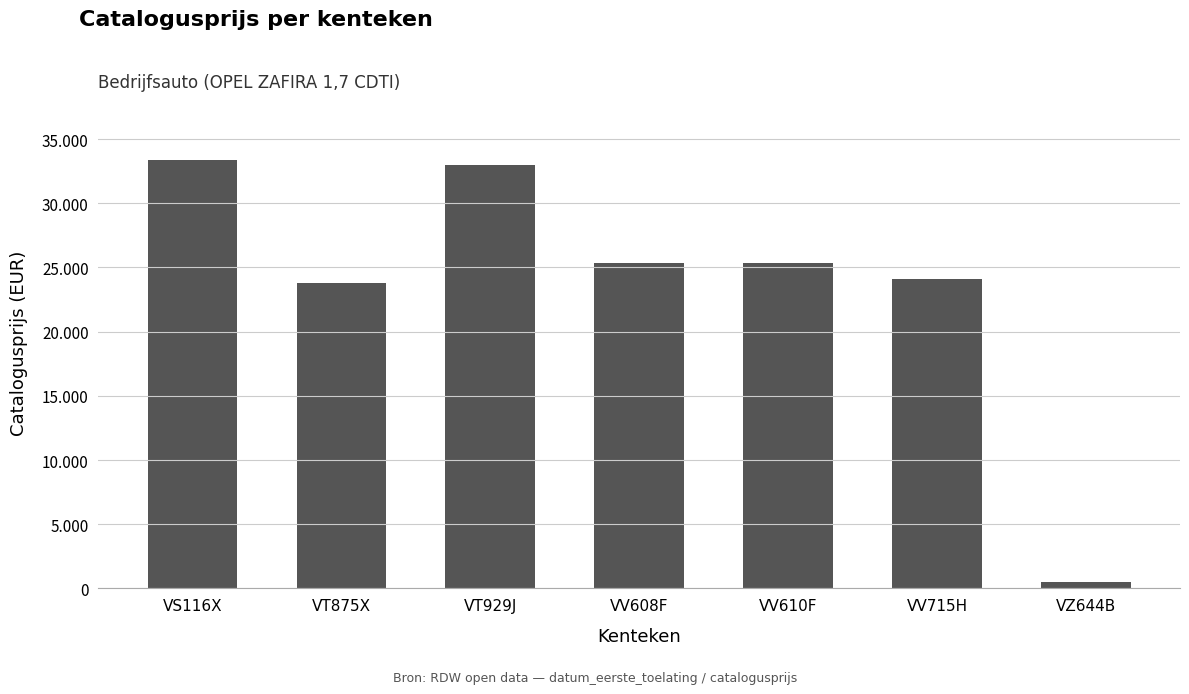

What is the ratio of the value at VV610F to the value at VZ644B?

50.7